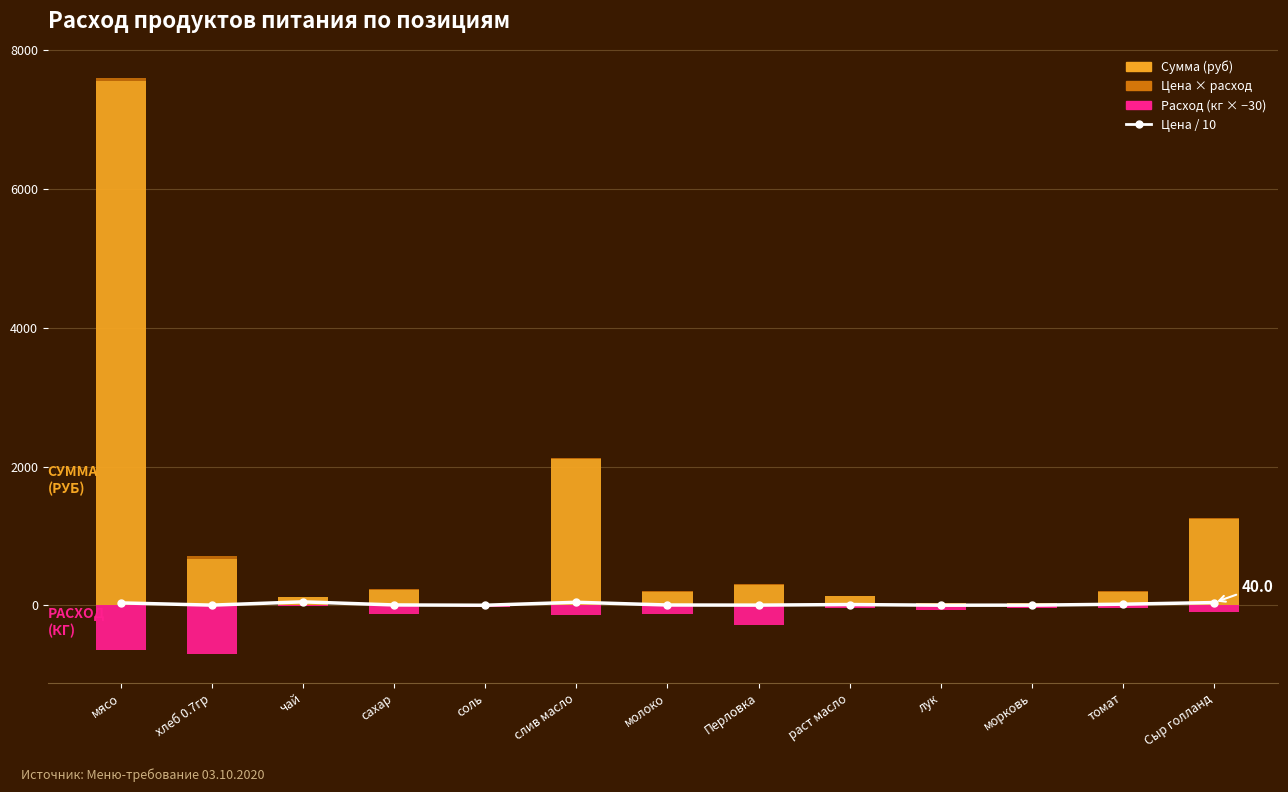

Count the number of data series in this chart.

4